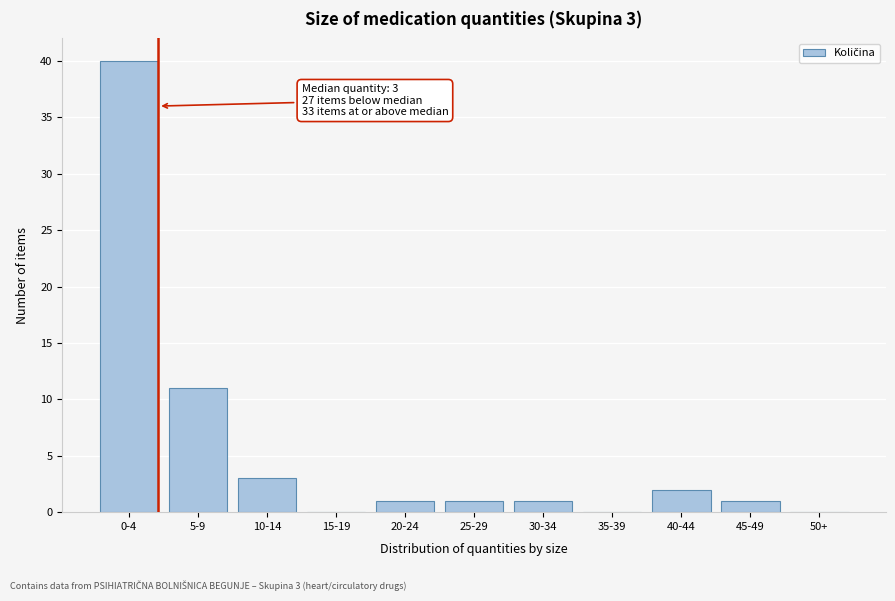

Reading left to right, transcribe all the data shown in this chart.

0-4=40	5-9=11	10-14=3	15-19=0	20-24=1	25-29=1	30-34=1	35-39=0	40-44=2	45-49=1	50+=0